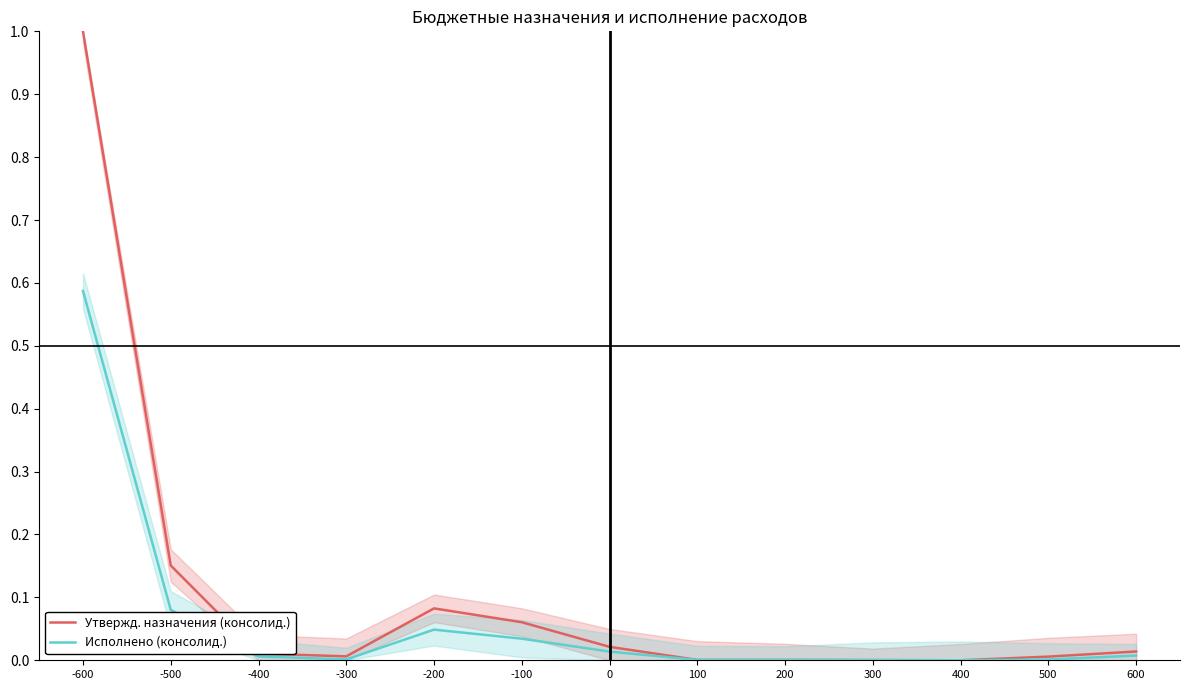

Rank the series at -200 from lowest to highest value.

Исполнено (консолидированный), Утвержденные бюджетные назначения (консолидированный)